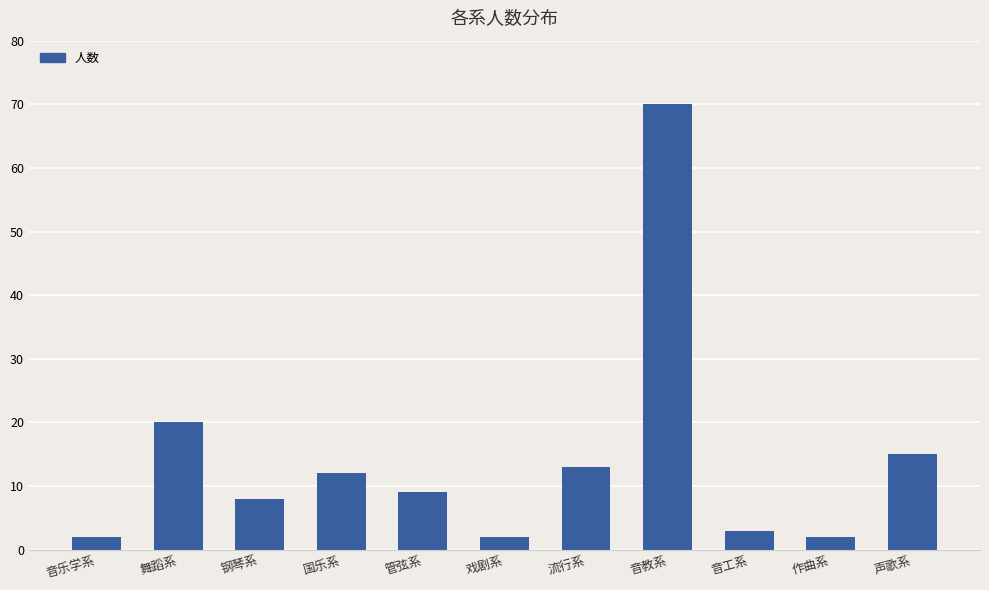

What is the difference between the maximum and second lowest values?

68